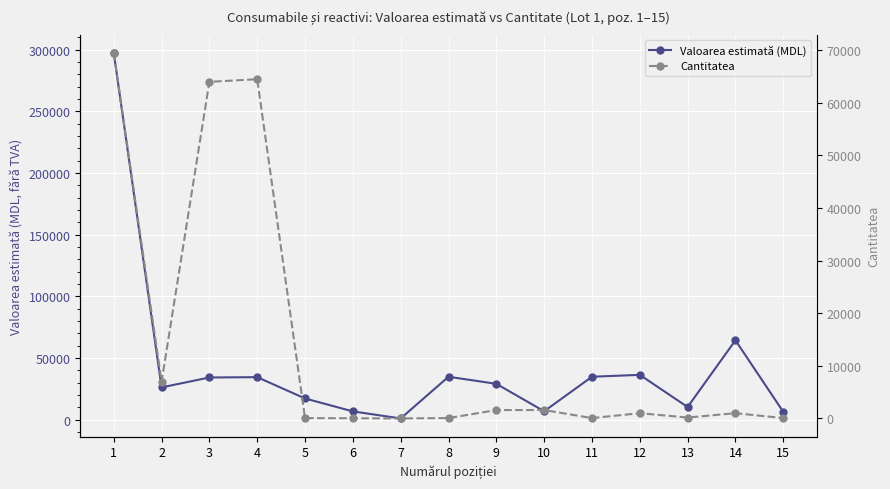

Read the Valoarea estimată (MDL) value at 10.

6848.0